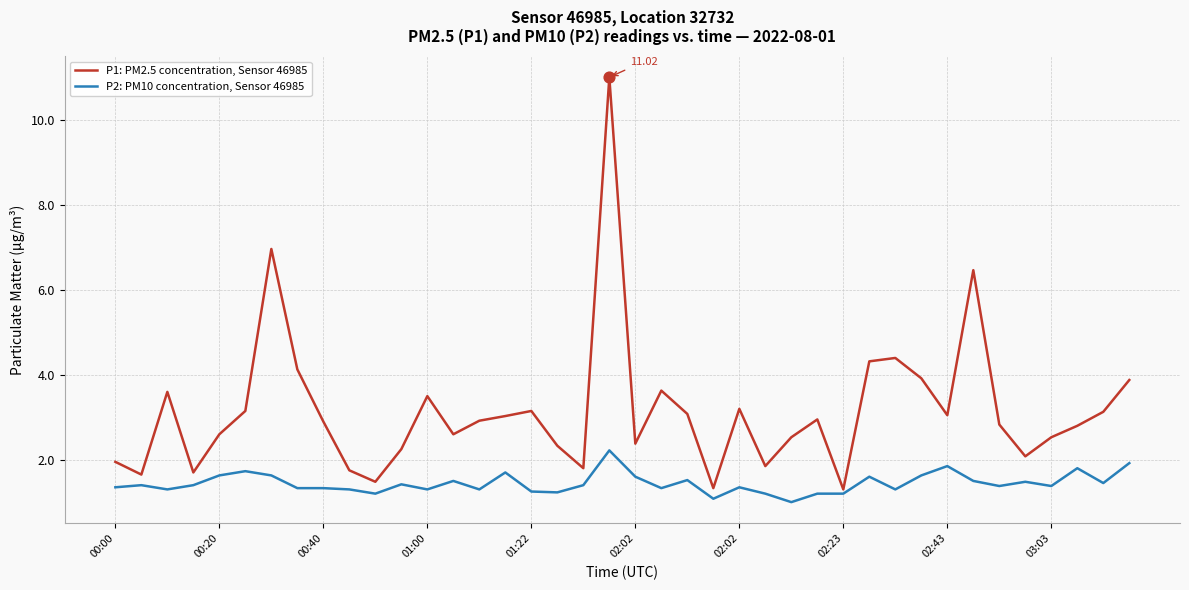

List the series in order of their overall mean, lowest first.

P2: PM10 concentration, Sensor 46985, P1: PM2.5 concentration, Sensor 46985